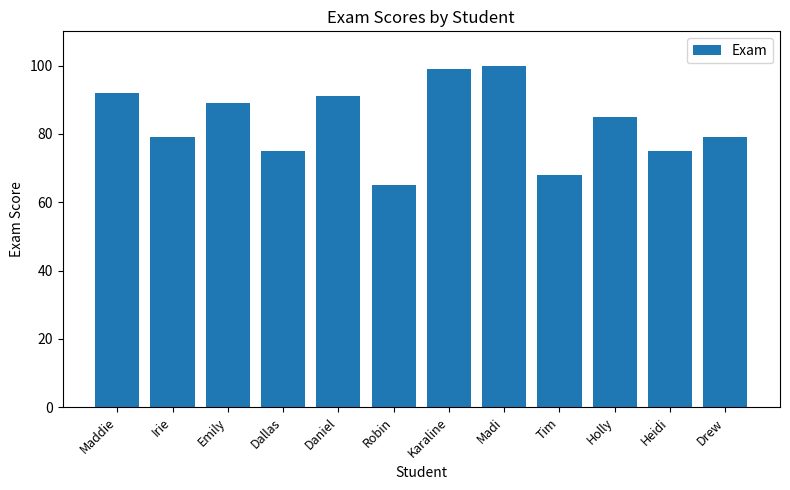

The value at Heidi is 99. True or false?

False